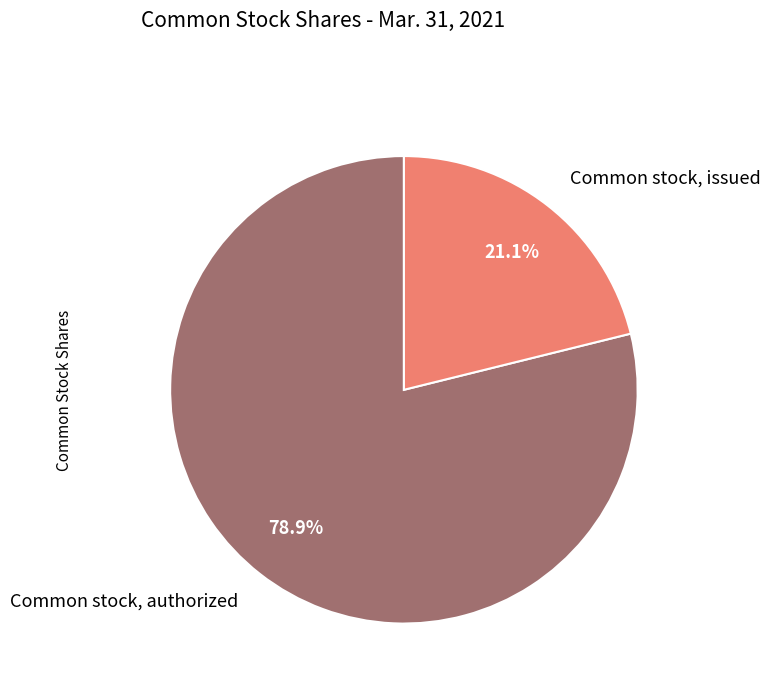

To the nearest percent, what is the difference between the Common stock, authorized and Common stock, issued slice percentages?

58%